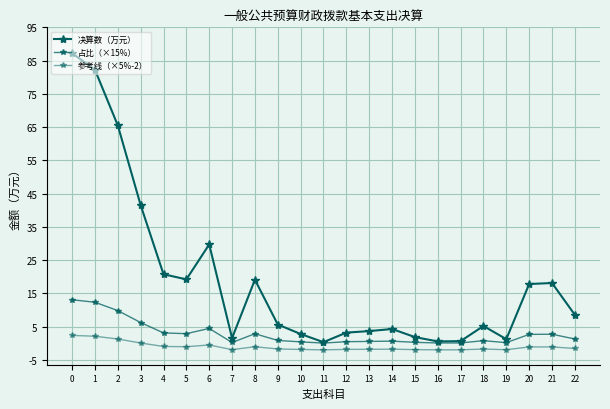

What is the difference between the maximum and minimum values in the 占比（×15%） series?

13.0